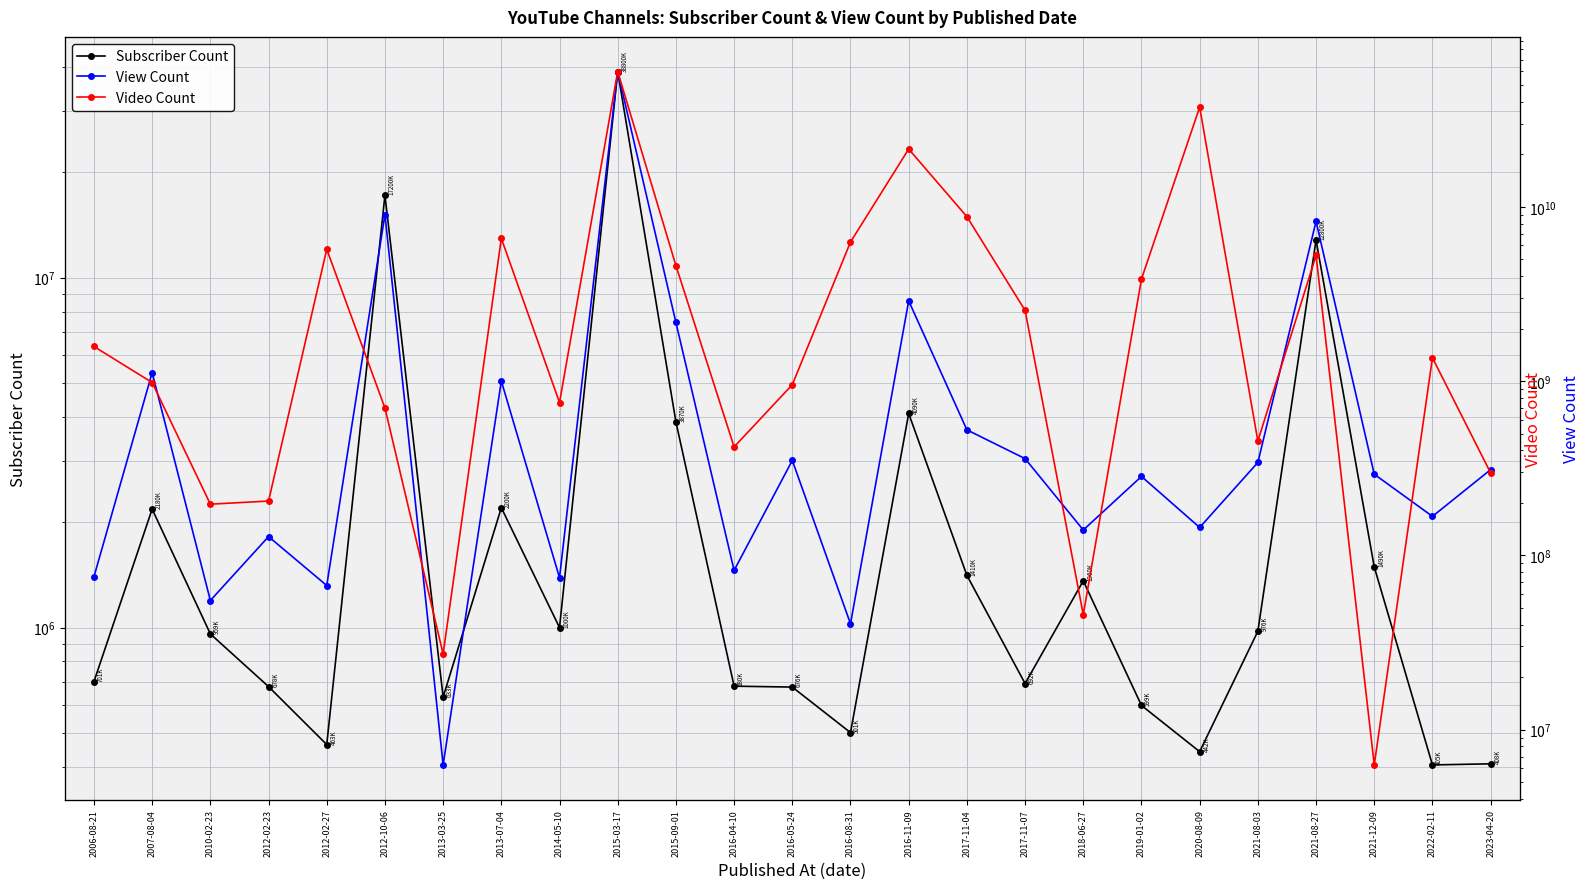

What is the difference between the highest and lowest values at 2018-06-27?

139699487